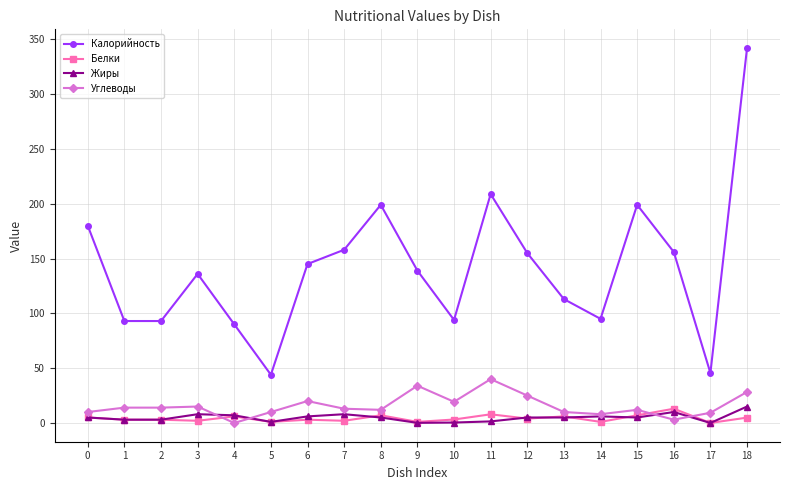

Which series changed the most between 12 and 13?

Калорийность